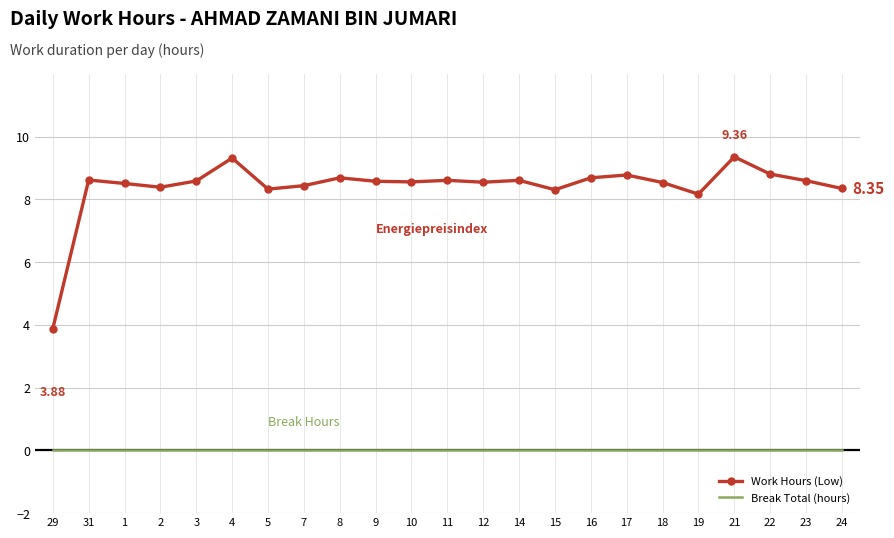

True or false: Work Hours (Low) and Break Total (hours) intersect in this chart.

False